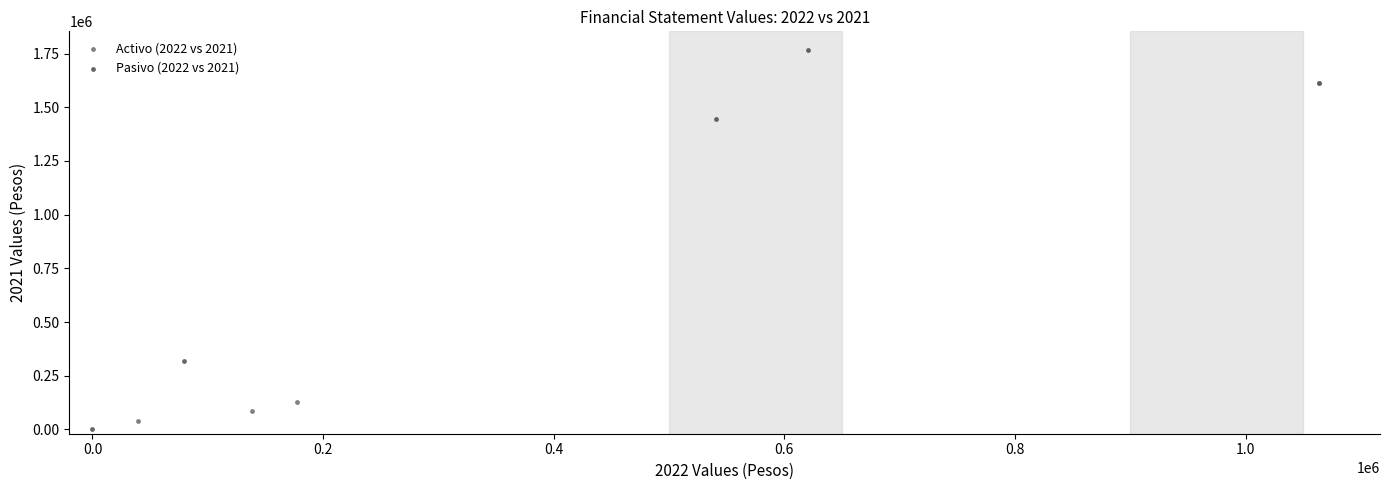

What are all the series names shown in the legend?

Activo (2022 vs 2021), Pasivo (2022 vs 2021)